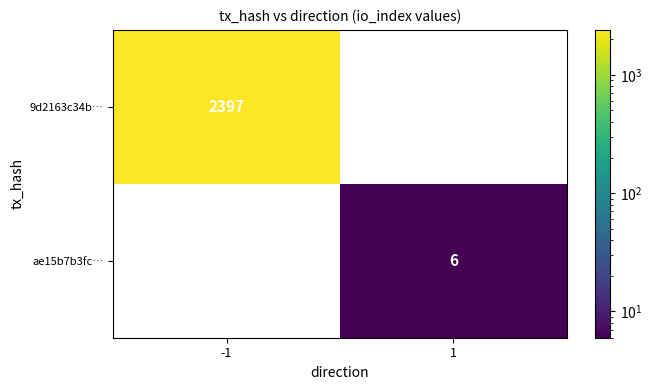

Reading left to right, list all the values displayed in this chart.

9d2163c34b…: 2397	0
ae15b7b3fc…: 0	6